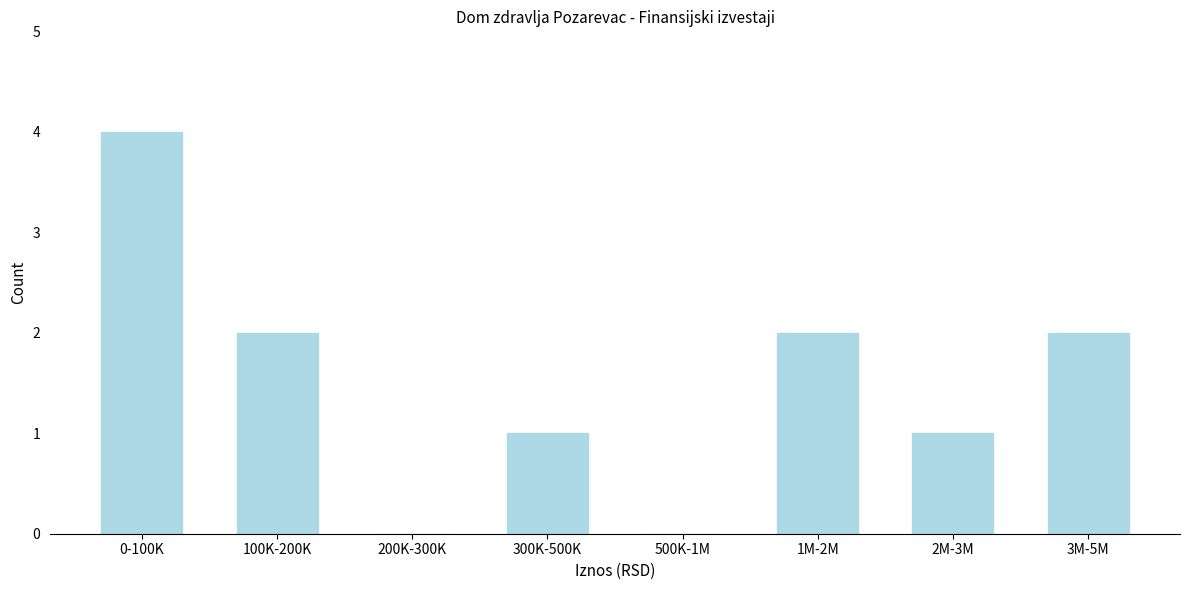

Reading left to right, extract all data points from this chart.

0-100K=4	100K-200K=2	200K-300K=0	300K-500K=1	500K-1M=0	1M-2M=2	2M-3M=1	3M-5M=2